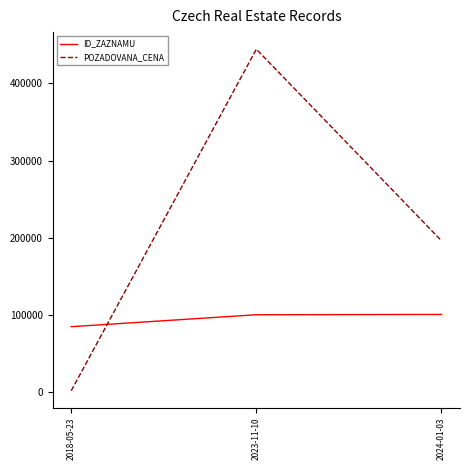

What is the difference between the maximum and minimum values in the ID_ZAZNAMU series?

15894